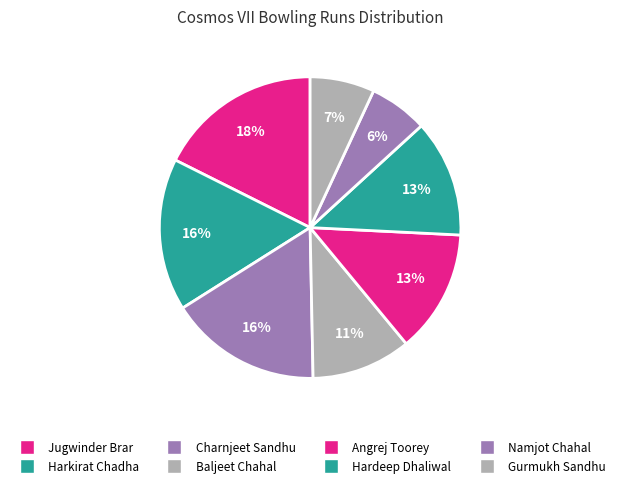

Which category has the biggest portion of the pie?

Jugwinder Brar